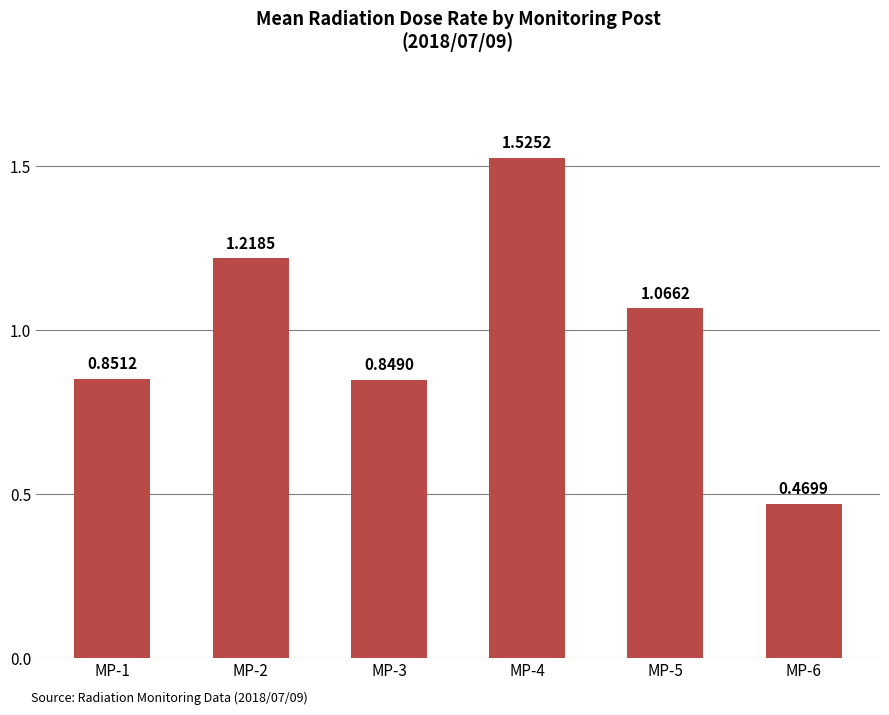

Rank the categories by value from highest to lowest.

MP-4, MP-2, MP-5, MP-1, MP-3, MP-6